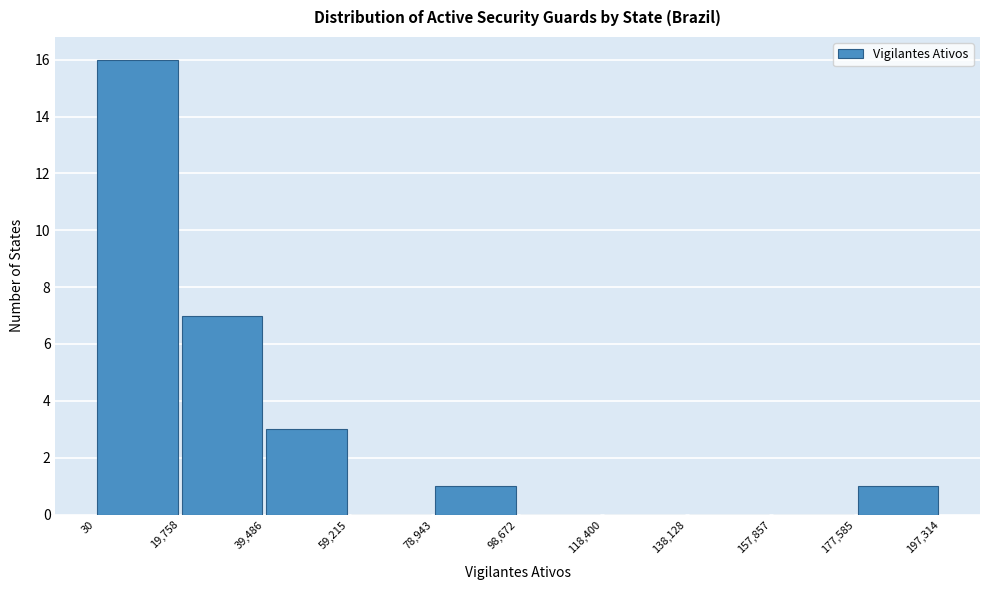

What is the height of the bar covering 78,943 to 98,672 on the x-axis? The values are not printed on the chart, so give them approximately, as read against the axis.

1